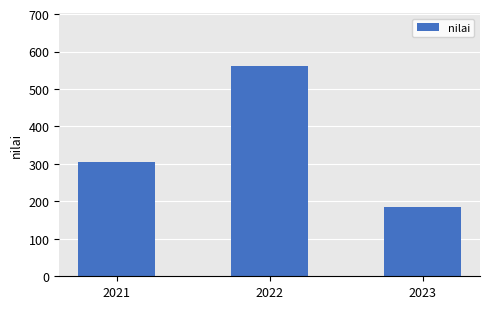

What is the sum of all values?

1053.0